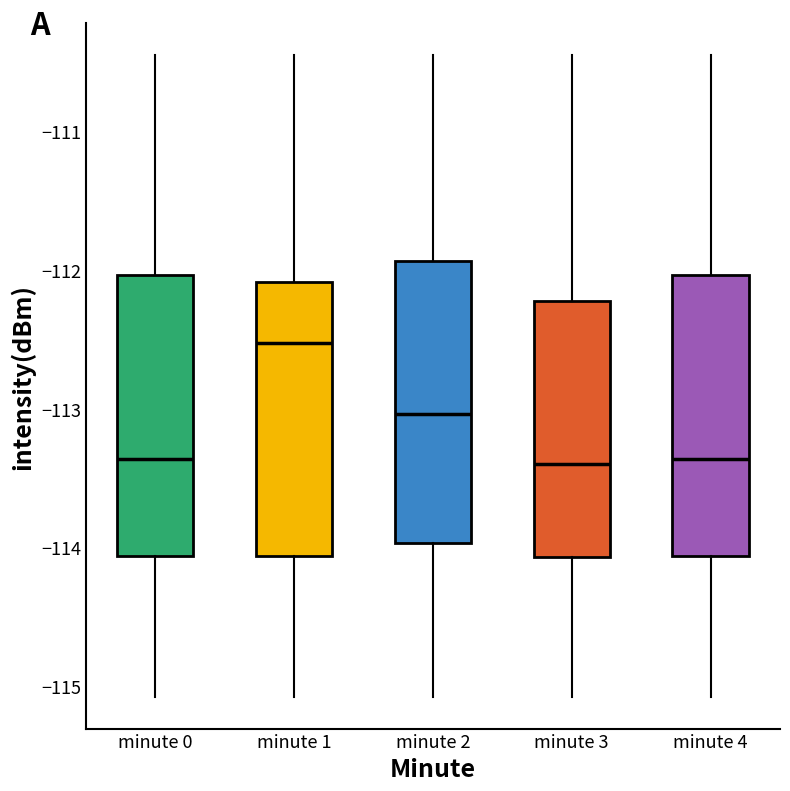

Reading left to right, transcribe this box plot: for each box, give where its median line is, the range the box spans, and where its two whiskers end, as read against the y-axis. The values are not printed on the chart, so give them approximately, as read against the axis.

minute 0: median -113.4, box -114.1 to -112.0, whiskers -115.1 to -110.5
minute 1: median -112.5, box -114.1 to -112.1, whiskers -115.1 to -110.5
minute 2: median -113.0, box -114.0 to -111.9, whiskers -115.1 to -110.5
minute 3: median -113.4, box -114.1 to -112.2, whiskers -115.1 to -110.5
minute 4: median -113.4, box -114.1 to -112.0, whiskers -115.1 to -110.5